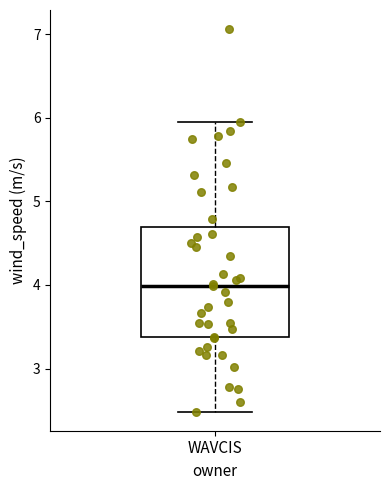

Read this box plot against the y-axis: the position of the median line, the range covered by the box, and the ends of both whiskers. The values are not printed on the chart, so give them approximately, as read against the axis.

median 4.0, box 3.4 to 4.7, whiskers 2.5 to 5.9